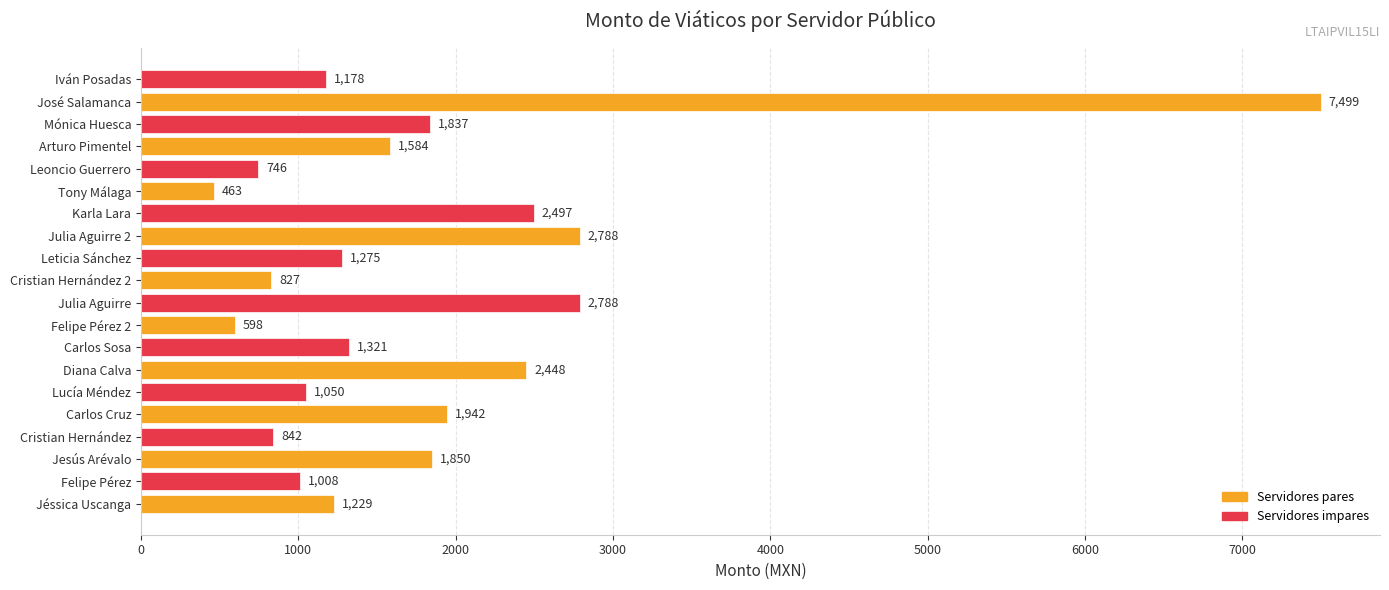

Is it true that the value at Jéssica Uscanga is 1229?

True